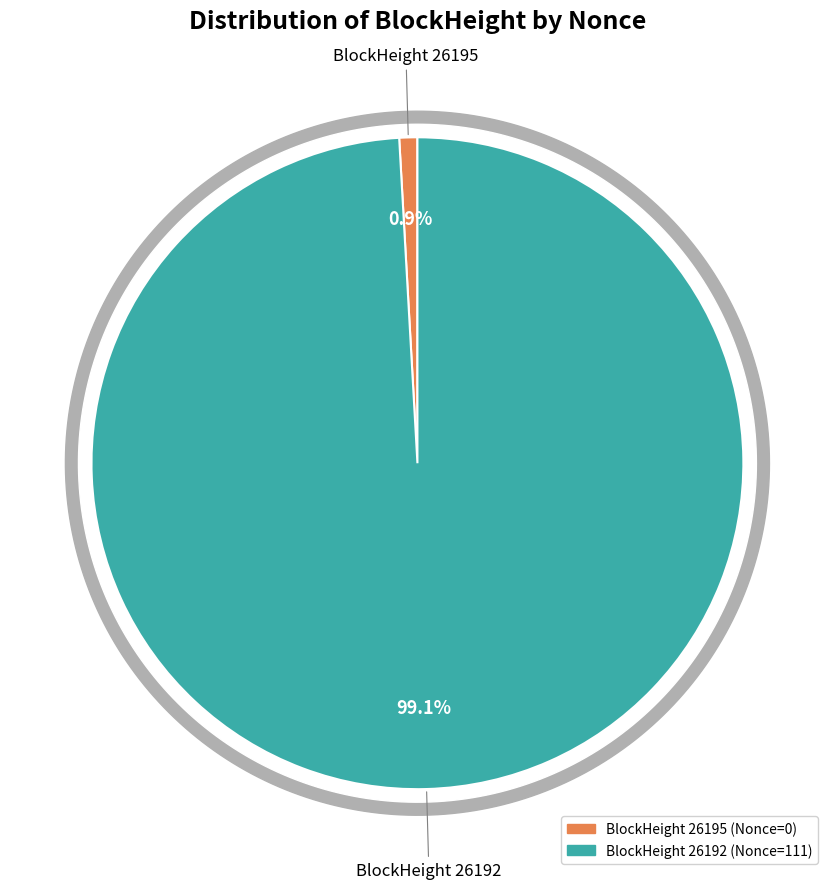

What is the change in value from 26195 to 26192?

+111